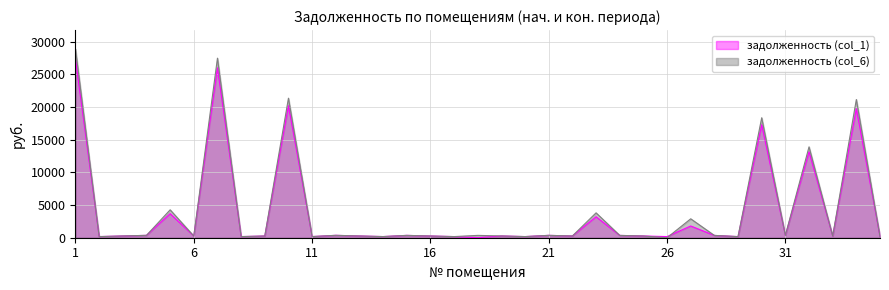

What is the value of the задолженность (col_1) (line) point at the 17th from the left?

364.6